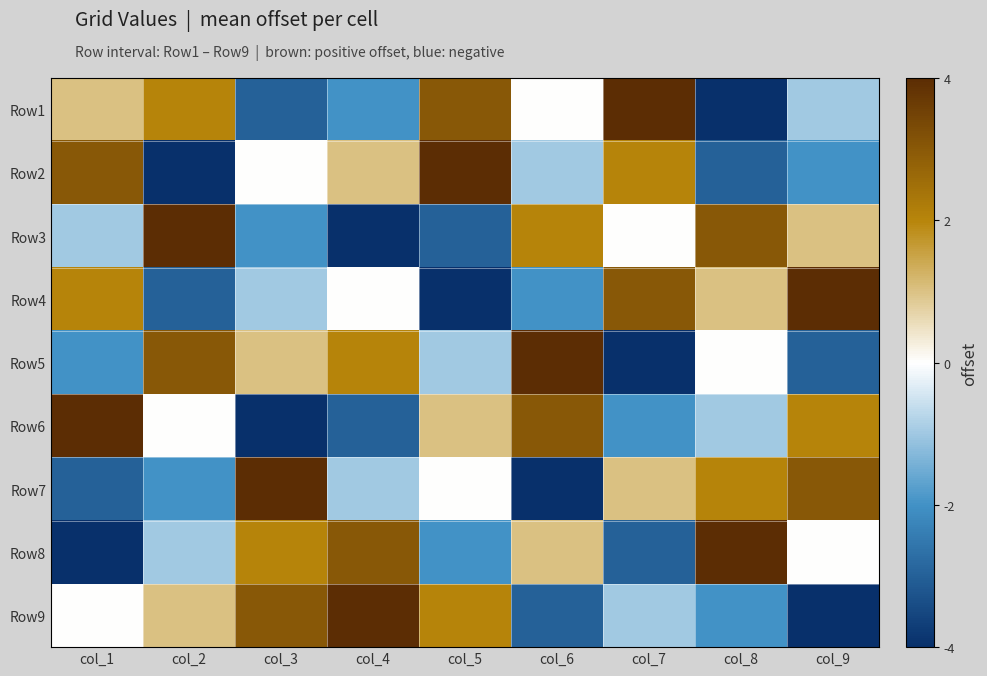

What is the greatest value displayed?

4